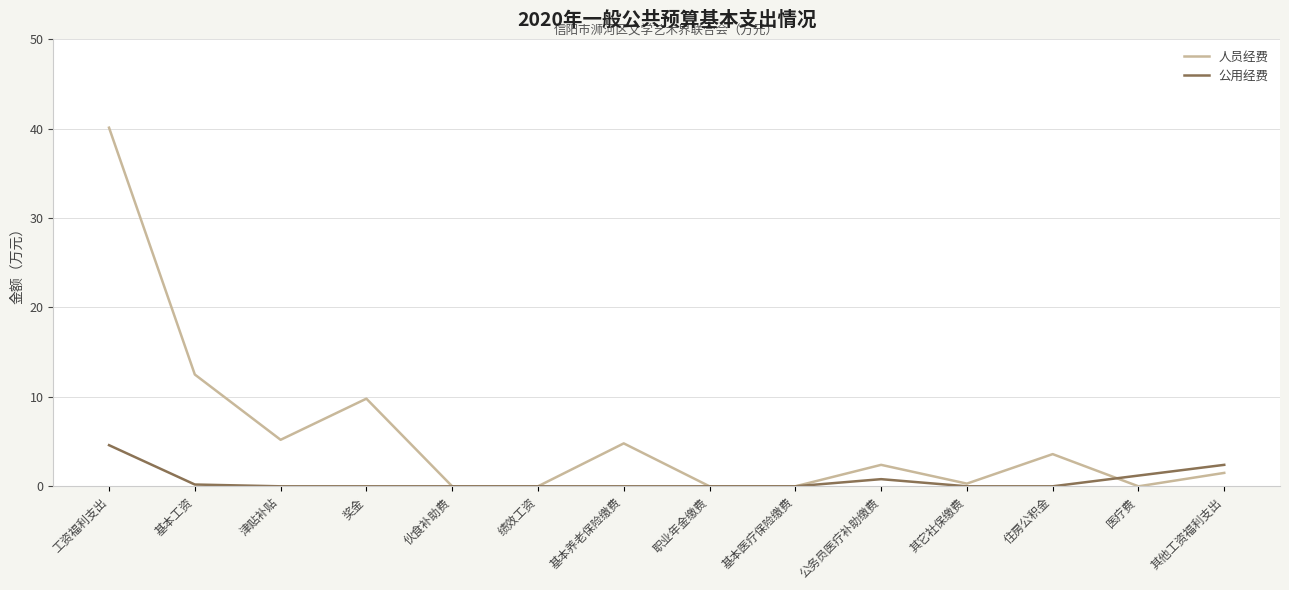

Reading left to right, extract all data points from this chart.

人员经费: 工资福利支出=40.1	基本工资=12.5	津贴补贴=5.2	奖金=9.8	伙食补助费=0.0	绩效工资=0.0	基本养老保险缴费=4.8	职业年金缴费=0.0	基本医疗保险缴费=0.0	公务员医疗补助缴费=2.4	其它社保缴费=0.3	住房公积金=3.6	医疗费=0.0	其他工资福利支出=1.5
公用经费: 工资福利支出=4.6	基本工资=0.2	津贴补贴=0.0	奖金=0.0	伙食补助费=0.0	绩效工资=0.0	基本养老保险缴费=0.0	职业年金缴费=0.0	基本医疗保险缴费=0.0	公务员医疗补助缴费=0.8	其它社保缴费=0.0	住房公积金=0.0	医疗费=1.2	其他工资福利支出=2.4